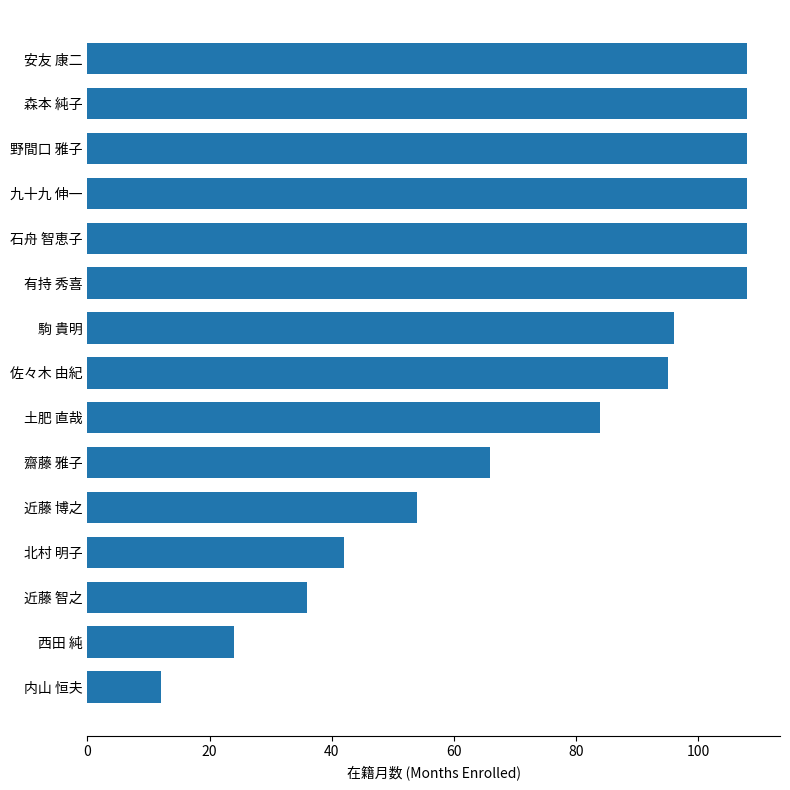

What is the sum of all values?

1157